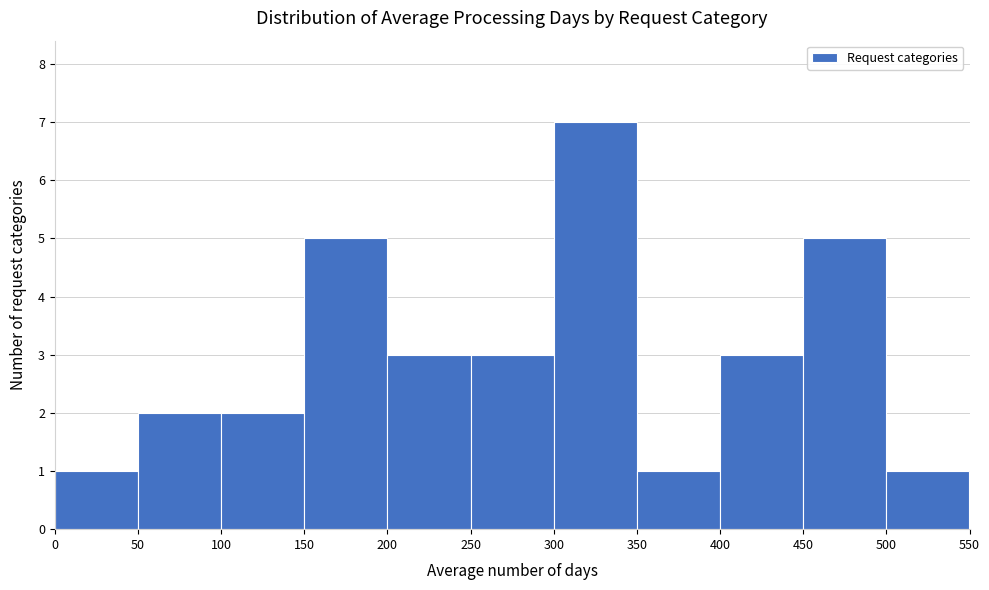

What is the height of the bar covering 300 to 350 on the x-axis? The values are not printed on the chart, so give them approximately, as read against the axis.

7